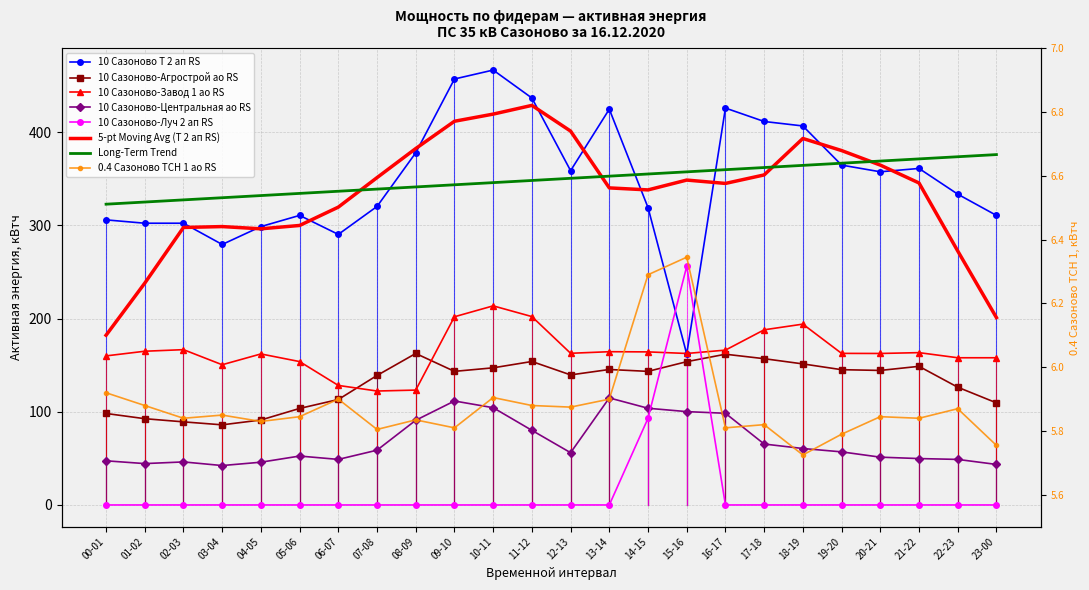

Is this an area chart (filled region under the line)?

No